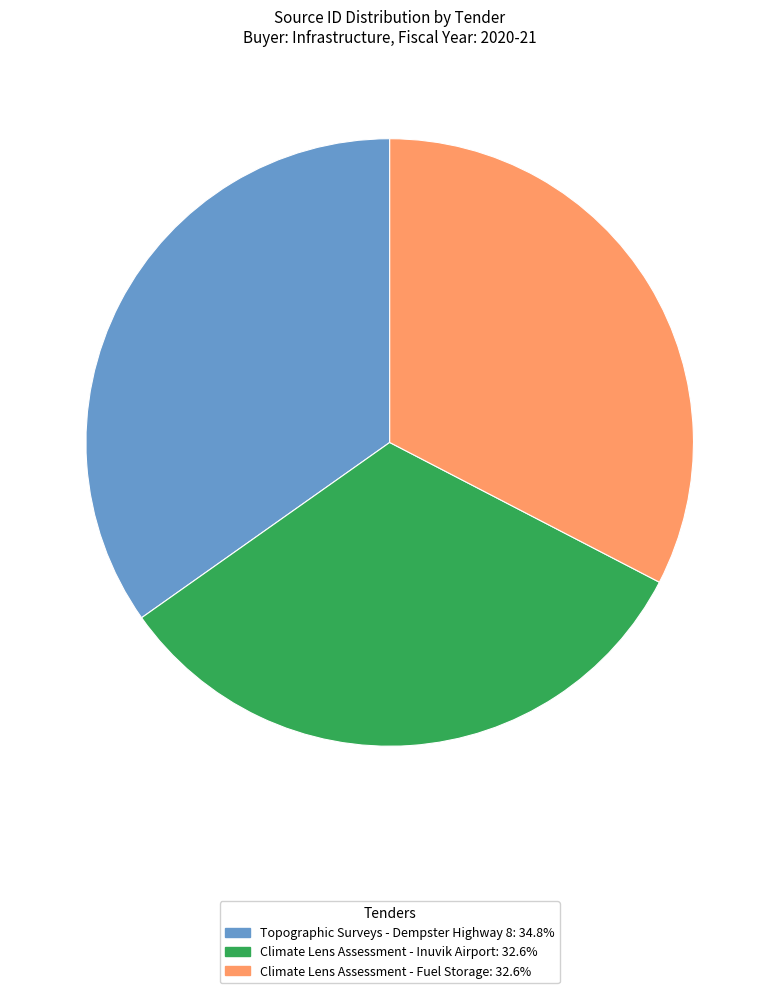

Is the sum of Climate Lens Assessment - Fuel Storage and Climate Lens Assessment - Inuvik Airport greater than half?

Yes